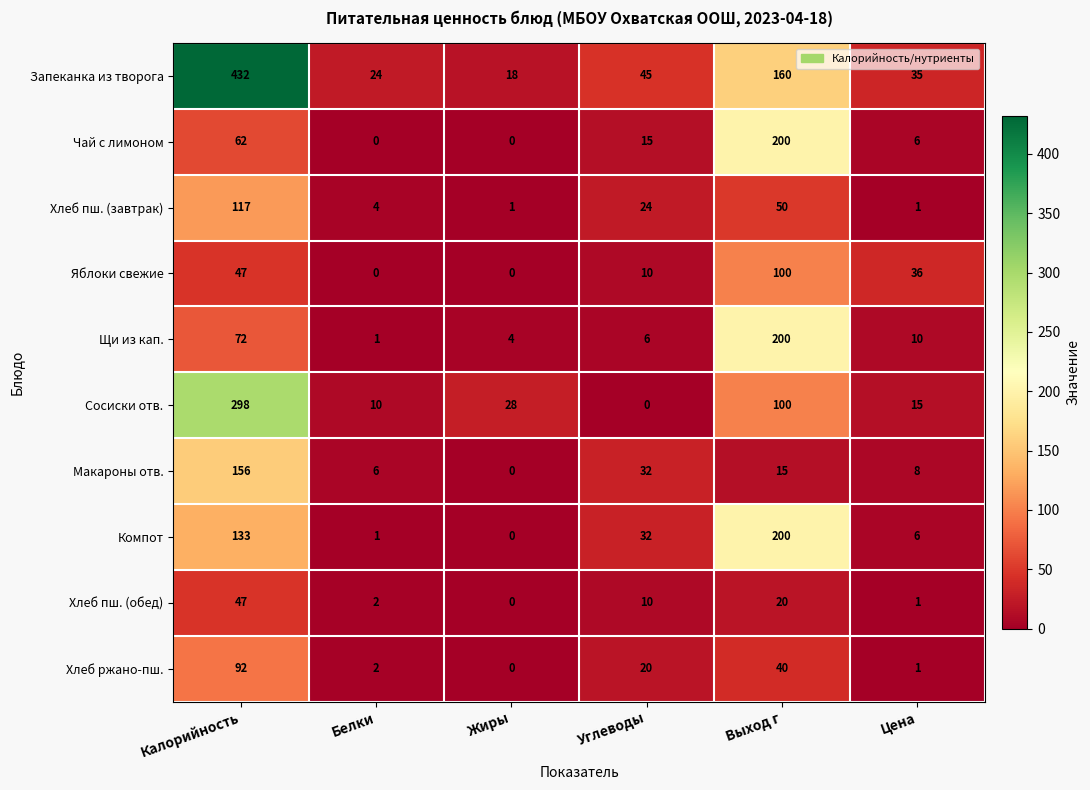

True or false: Чай с лимоном has a value of 112 at Выход г.

False